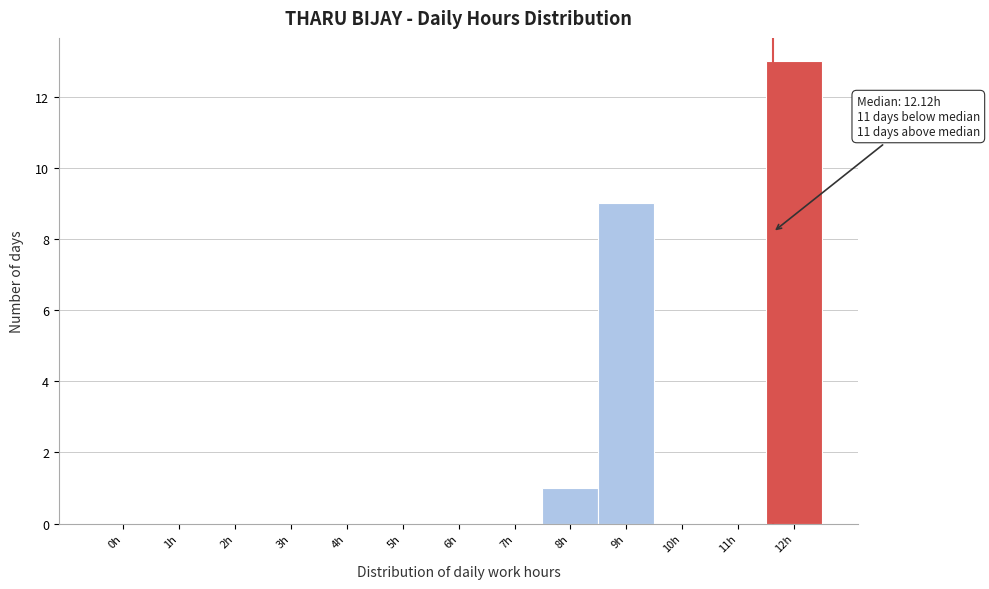

Reading left to right, what are all the values shown in this chart?

0h=0	1h=0	2h=0	3h=0	4h=0	5h=0	6h=0	7h=0	8h=1	9h=9	10h=0	11h=0	12h=13